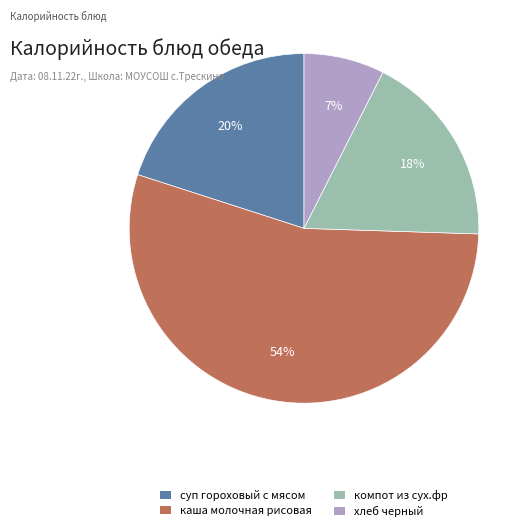

What percentage is the компот из сух.фр slice, to the nearest percent?

18%